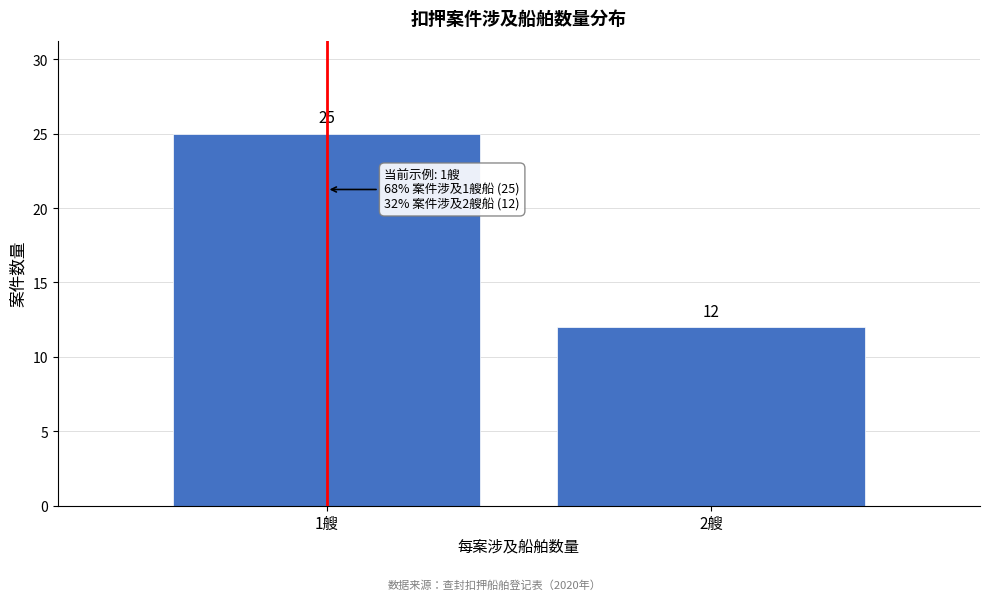

Reading left to right, list all the values displayed in this chart.

1艘=25	2艘=12